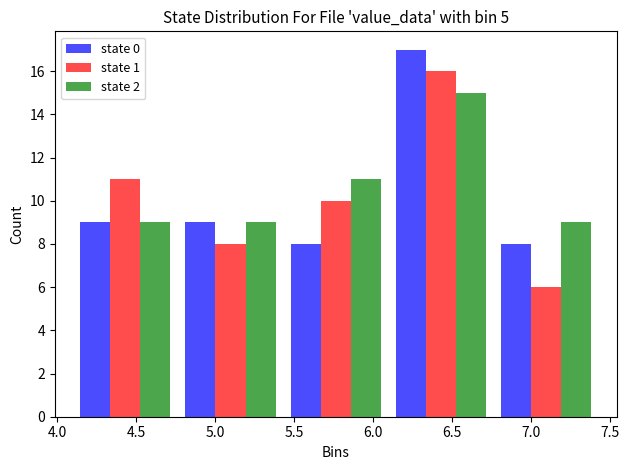

What is the height of the state 2 bar covering 4.10 to 4.75 on the x-axis? Neither the bar edges nor the heights are printed on the chart, so give them approximately, as read against the axes.

9